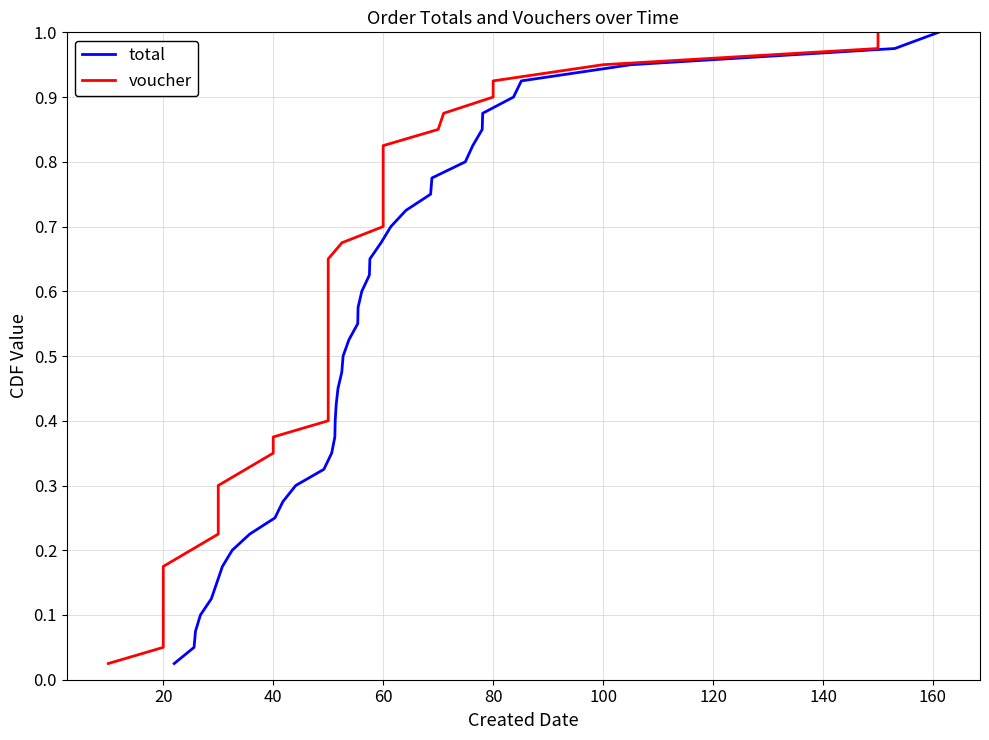

Between 26 and 17, which is larger?

26